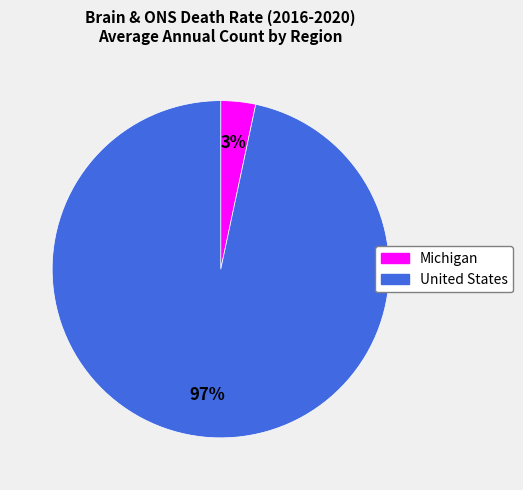

What is the smallest slice in the pie chart?

Michigan